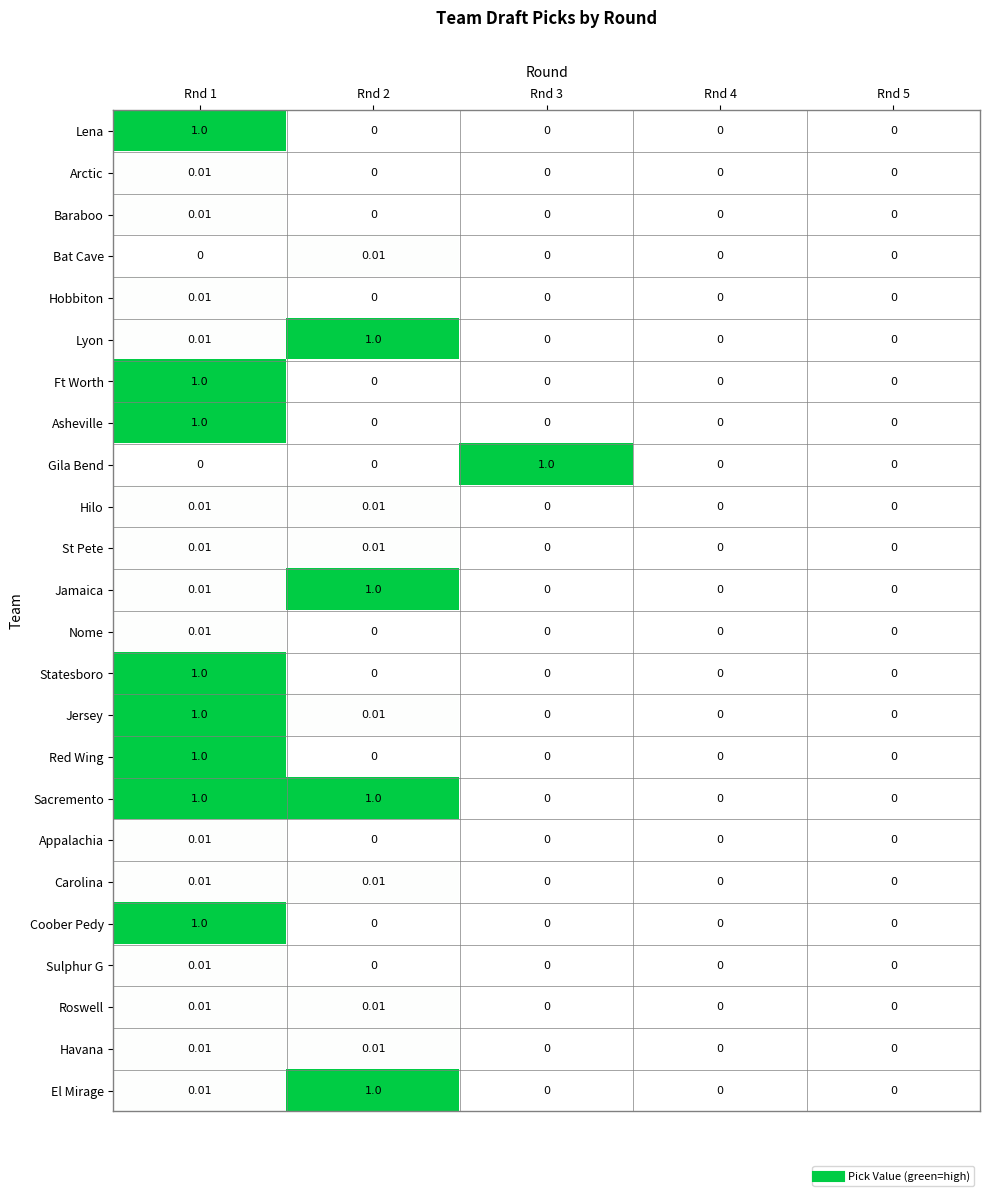

Which series has the largest total across all categories?

Sacremento